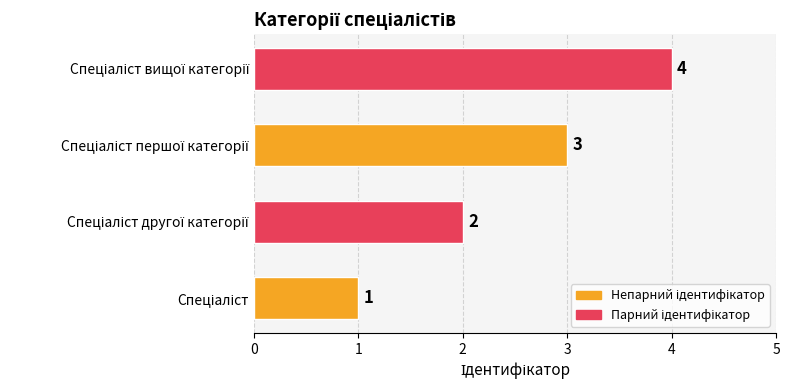

How many values are between 2 and 4?

3